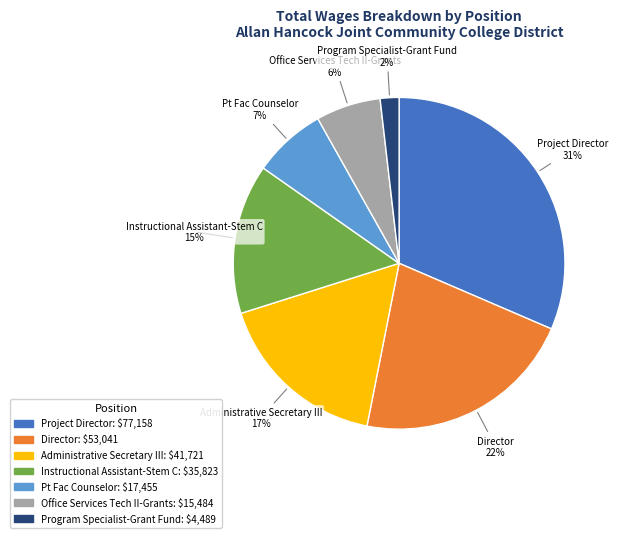

Is there any slice that represents more than half of the pie?

No